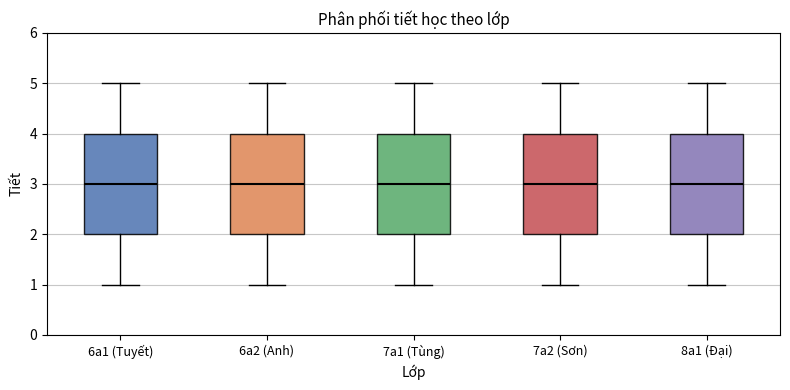

Where is the upper edge of the box for 7a1 (Tùng) on the y-axis? The values are not printed on the chart, so give them approximately, as read against the axis.

4